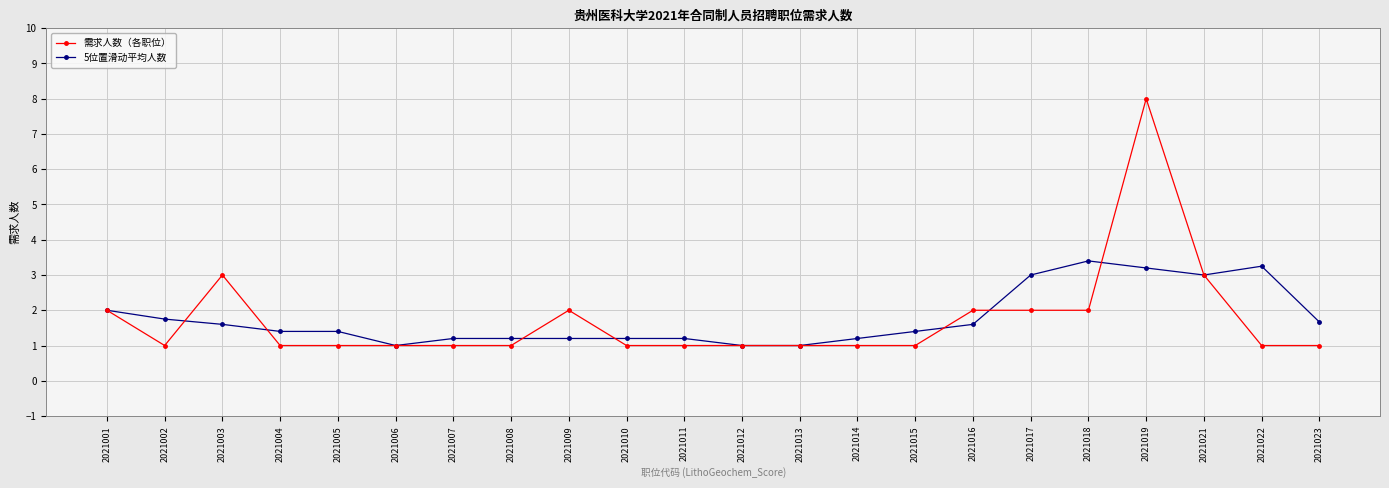

What is the difference between the 5位置滑动平均人数 values at 2021003 and 2021009?

0.4